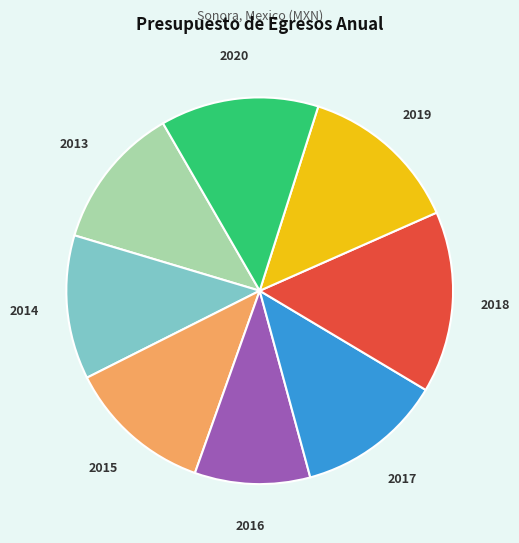

Count the number of slices in the pie.

8